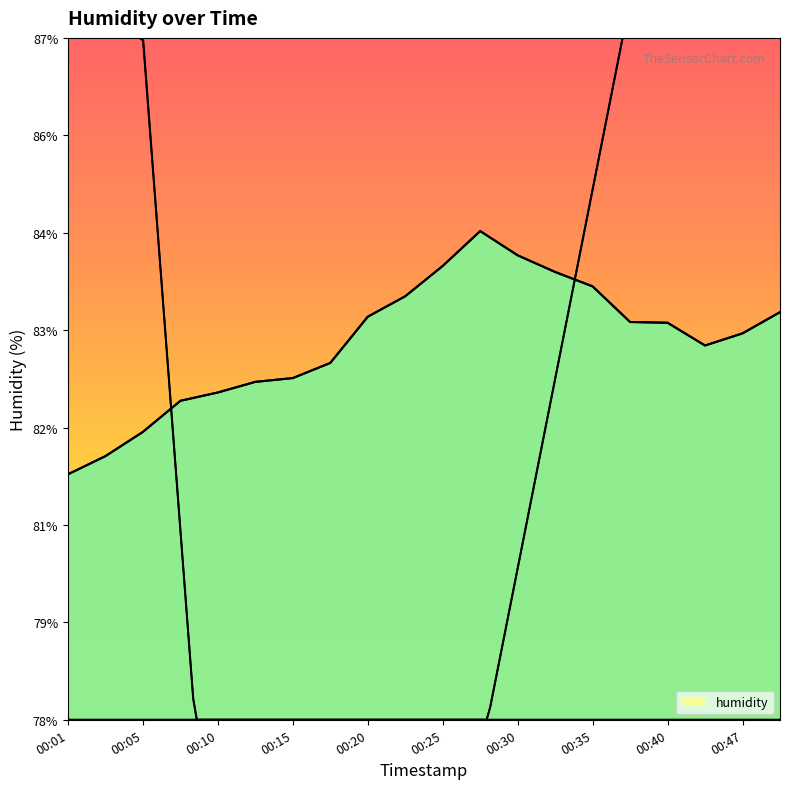

What is the difference between the maximum and second lowest values?

3.0